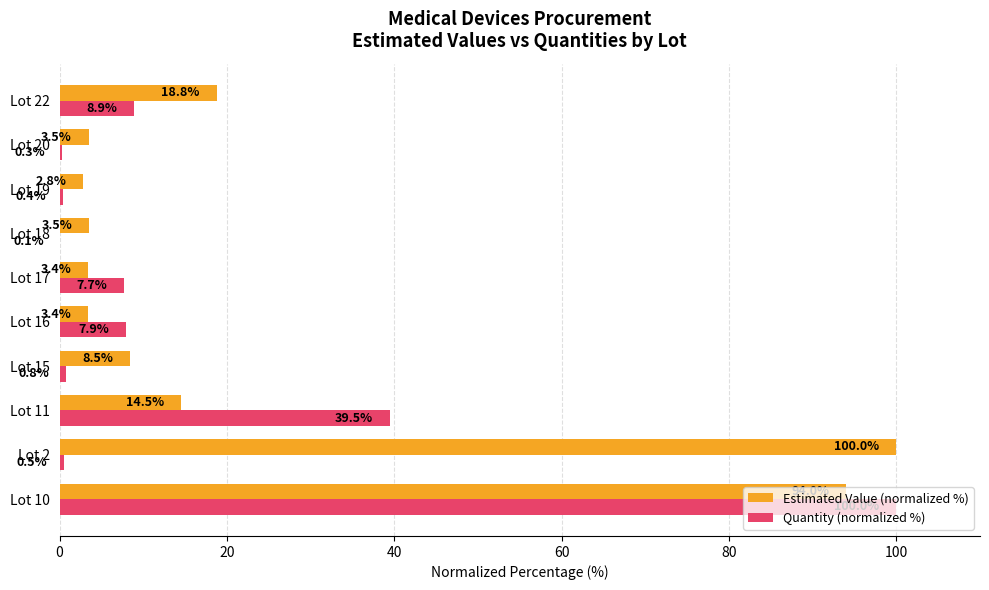

What is the approximate value of Estimated Value (normalized %) at Lot 18?

3.5